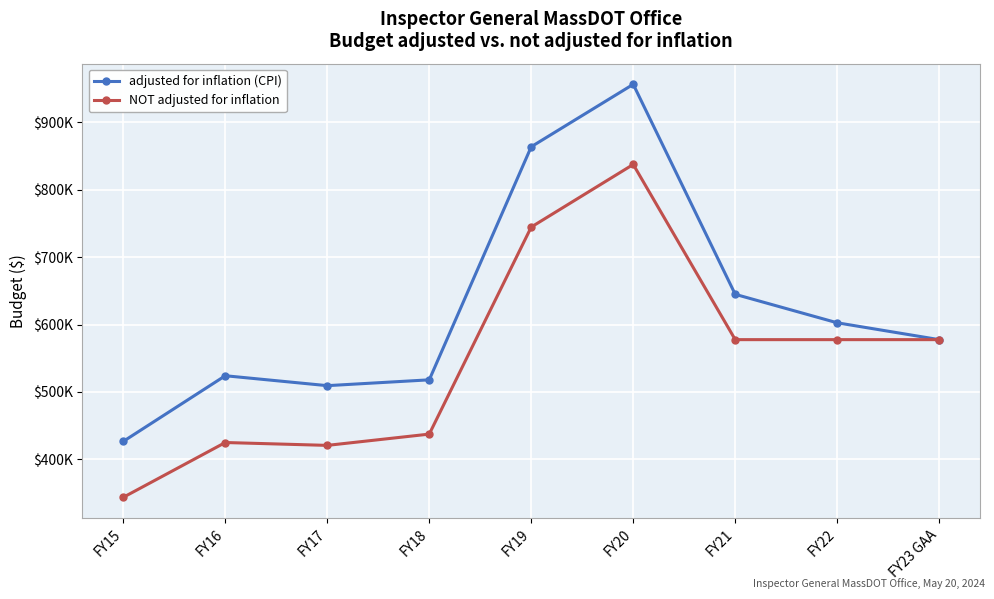

Which label corresponds to the smallest value in the chart?

FY15